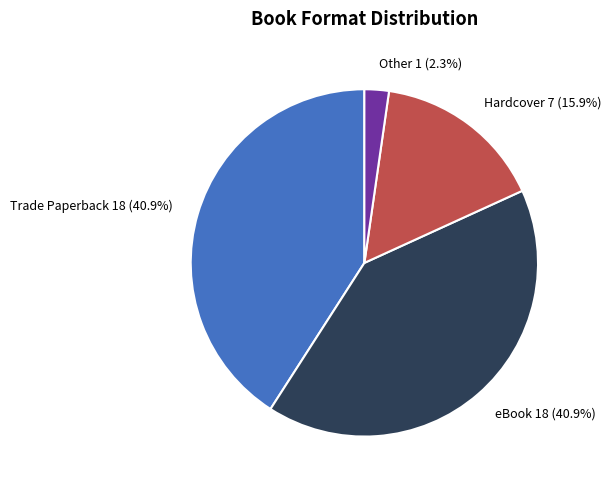

To the nearest percent, what portion does Hardcover represent?

16%